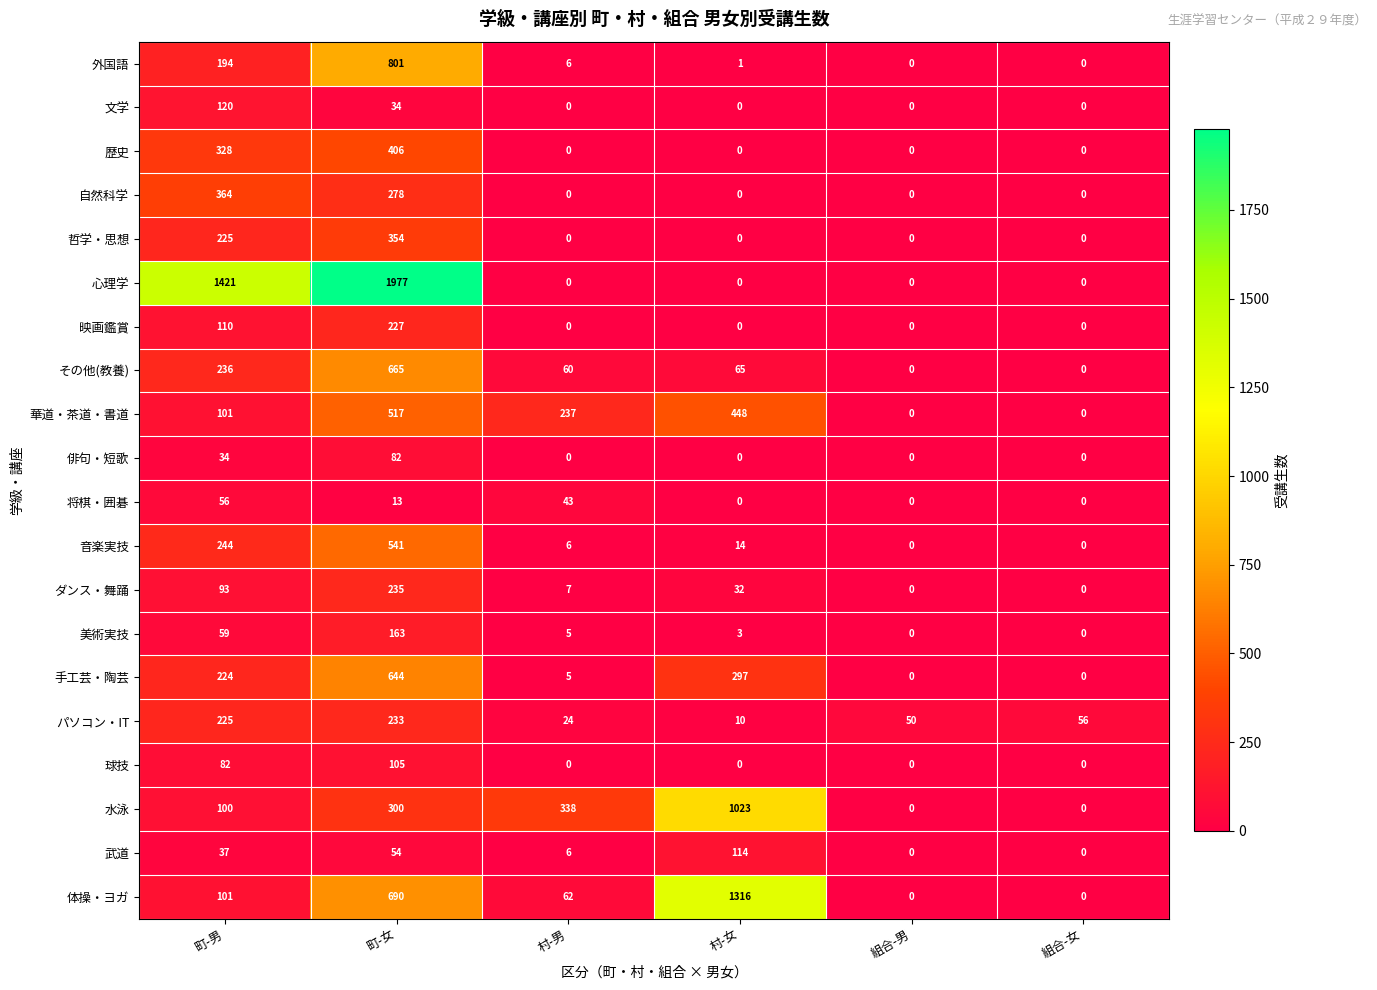

List the series in order of their peak value, lowest first.

将棋・囲碁, 俳句・短歌, 球技, 武道, 文学, 美術実技, 映画鑑賞, パソコン・IT, ダンス・舞踊, 哲学・思想, 自然科学, 歴史, 華道・茶道・書道, 音楽実技, 手工芸・陶芸, その他(教養), 外国語, 水泳, 体操・ヨガ, 心理学